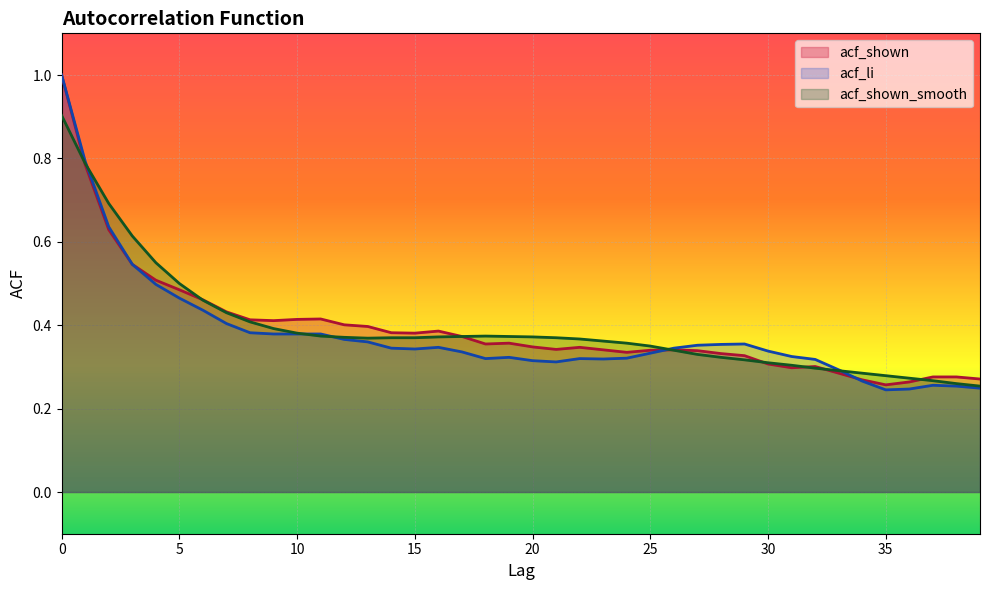

In acf_li, how many points are lower than both neighbors (excluding endpoints)?

5